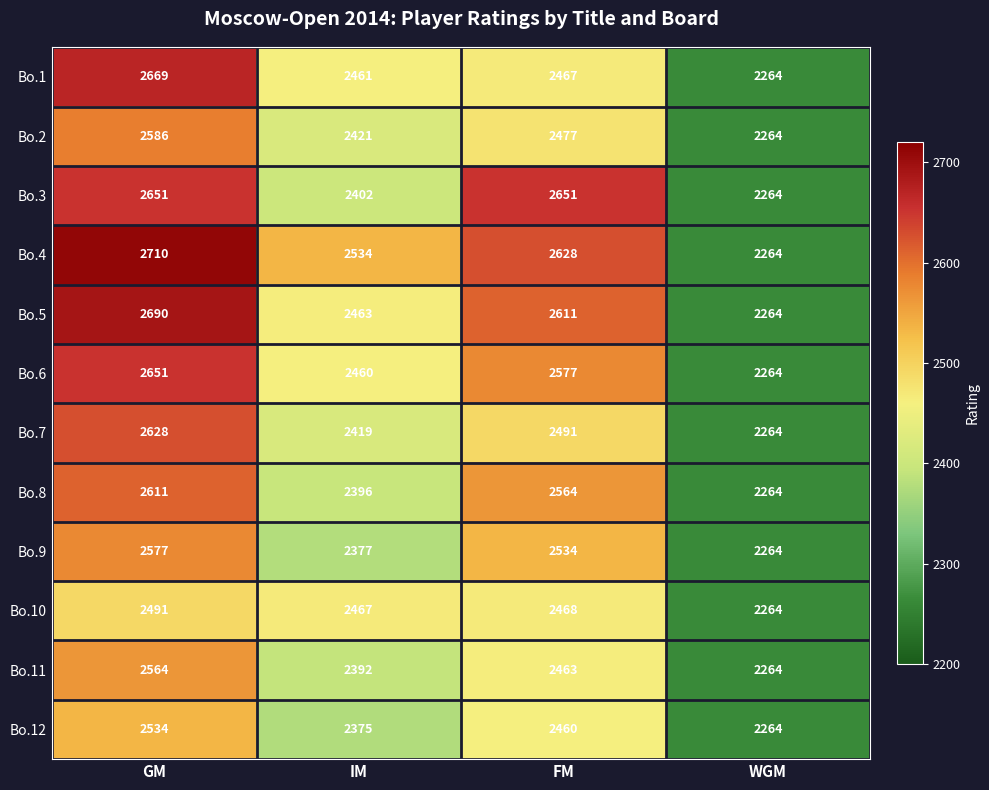

At which category does the chart reach its peak across all series?

GM